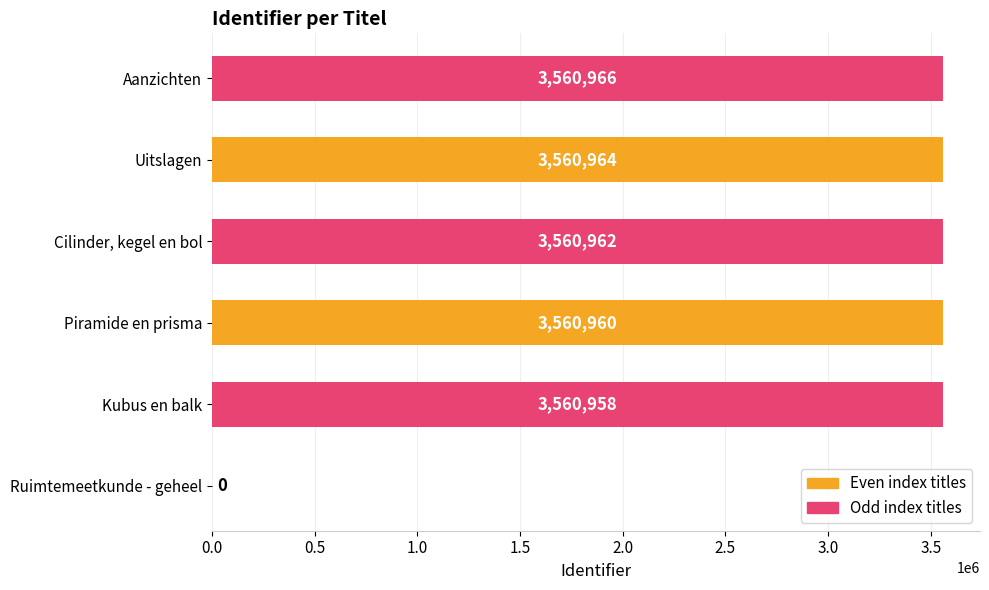

The chart shows a value of 3560958 at Kubus en balk. True or false?

True